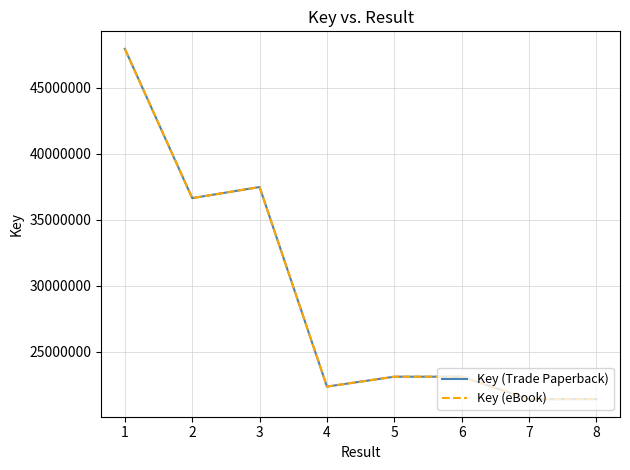

Does the chart display data point markers on the line(s)?

No